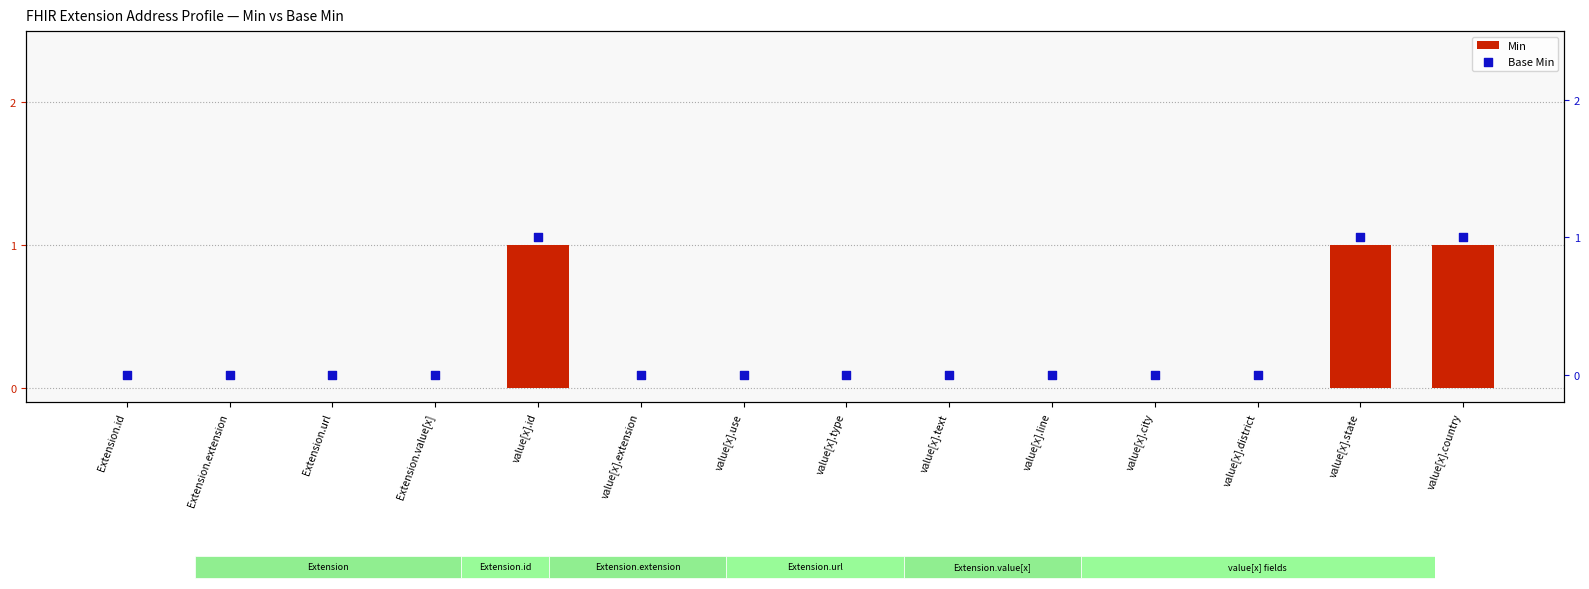

Is the value of Base Min at value[x].line greater than the value of Min at value[x].id?

No